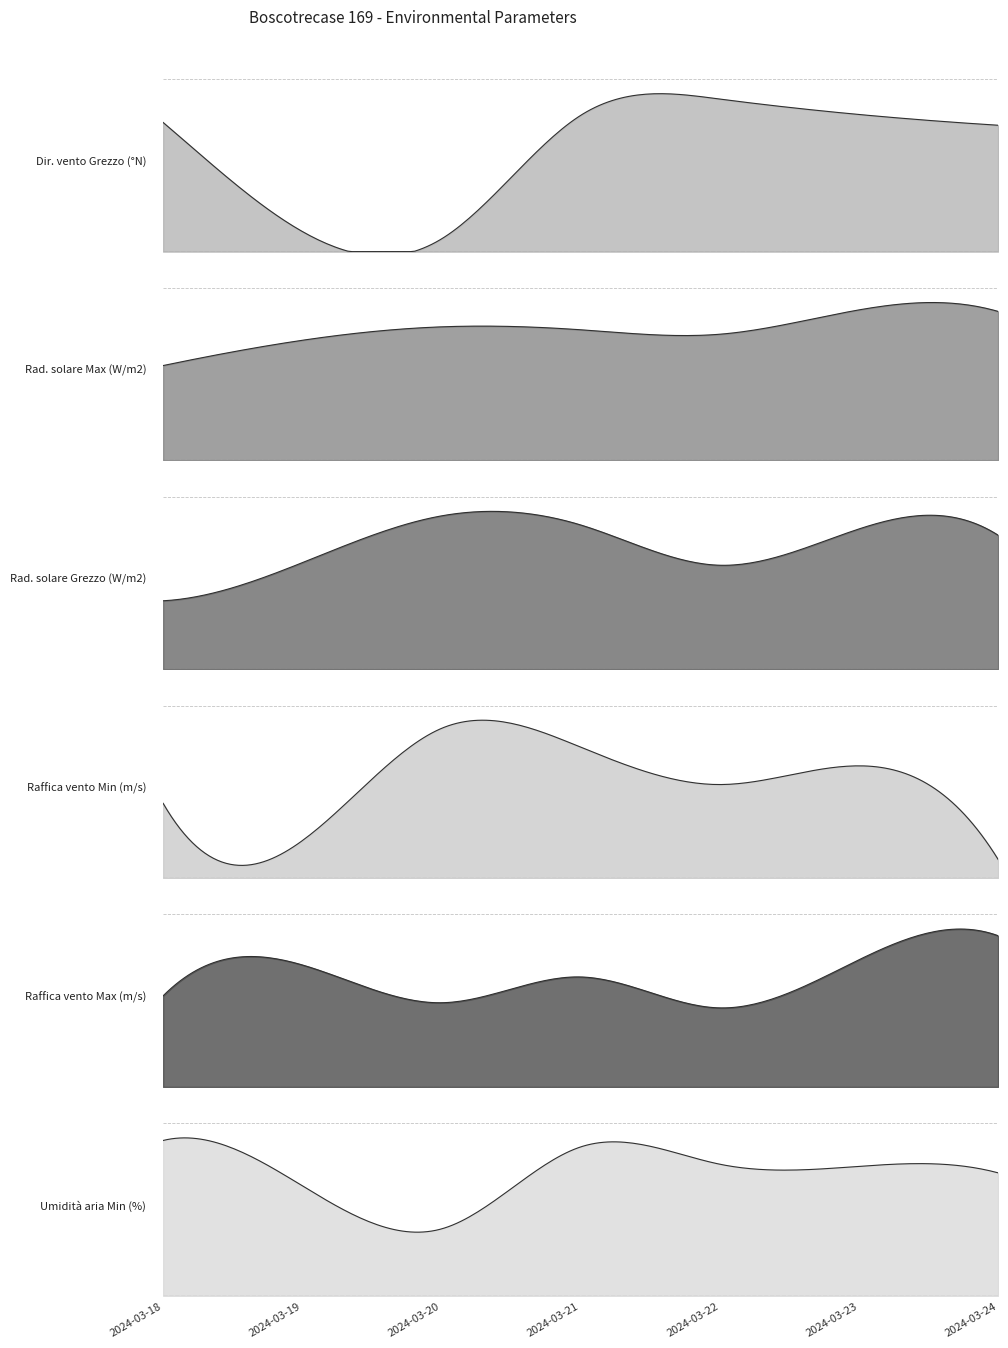

At which category does the chart reach its peak across all series?

2024-03-23